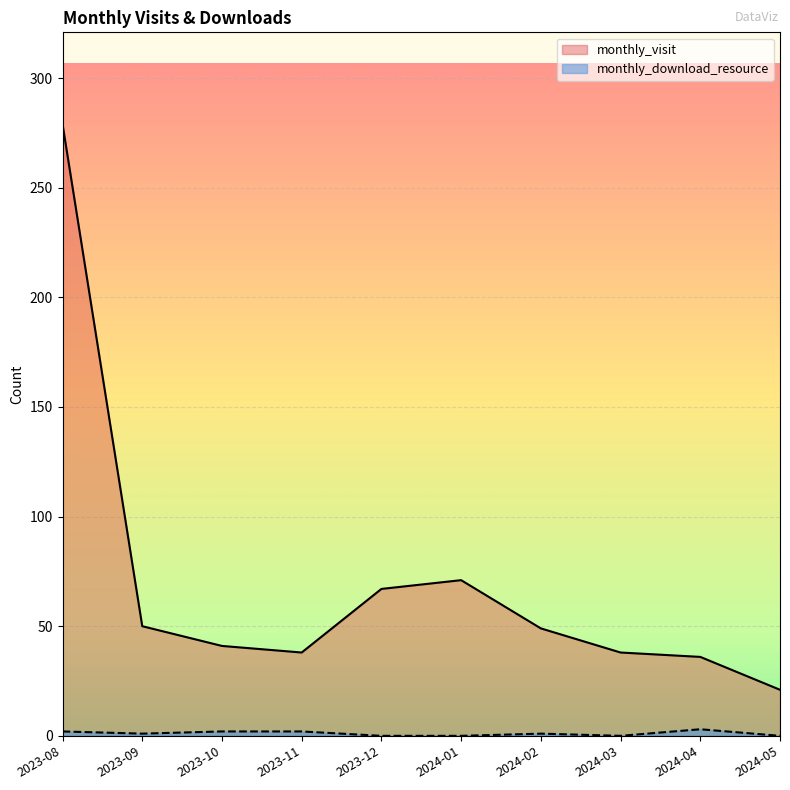

Is the value of monthly_download_resource at 2024-03 greater than the value of monthly_visit at 2024-01?

No